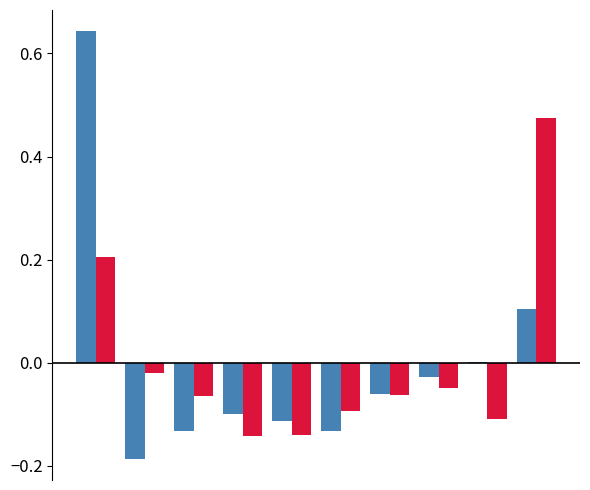

How many data points does each series have?

10